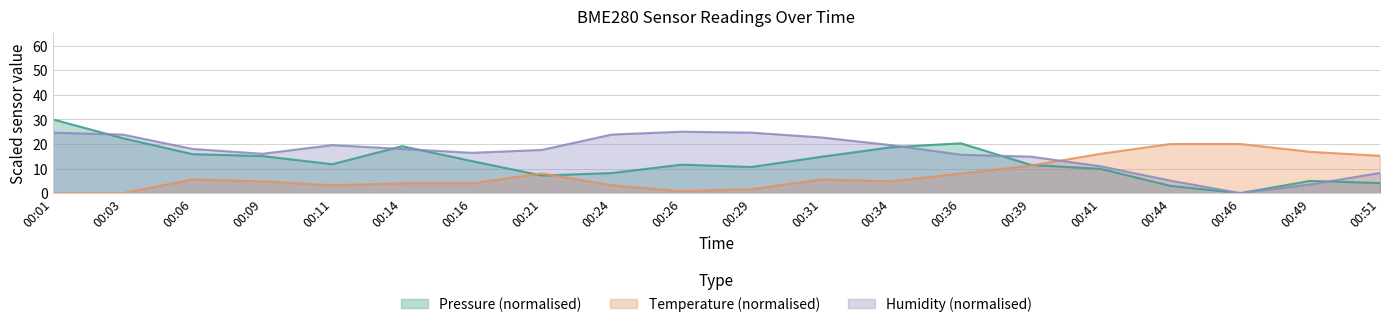

True or false: BME280_pressure has a value of 16.6 at 00:39.

False